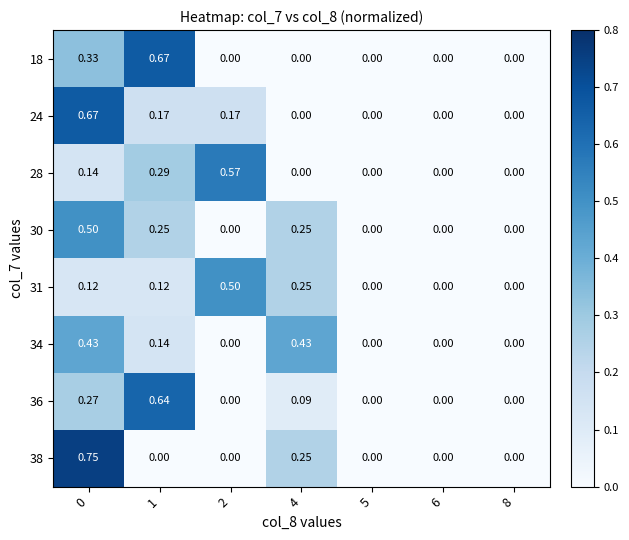

Which series changed the most between 1 and 8?

18